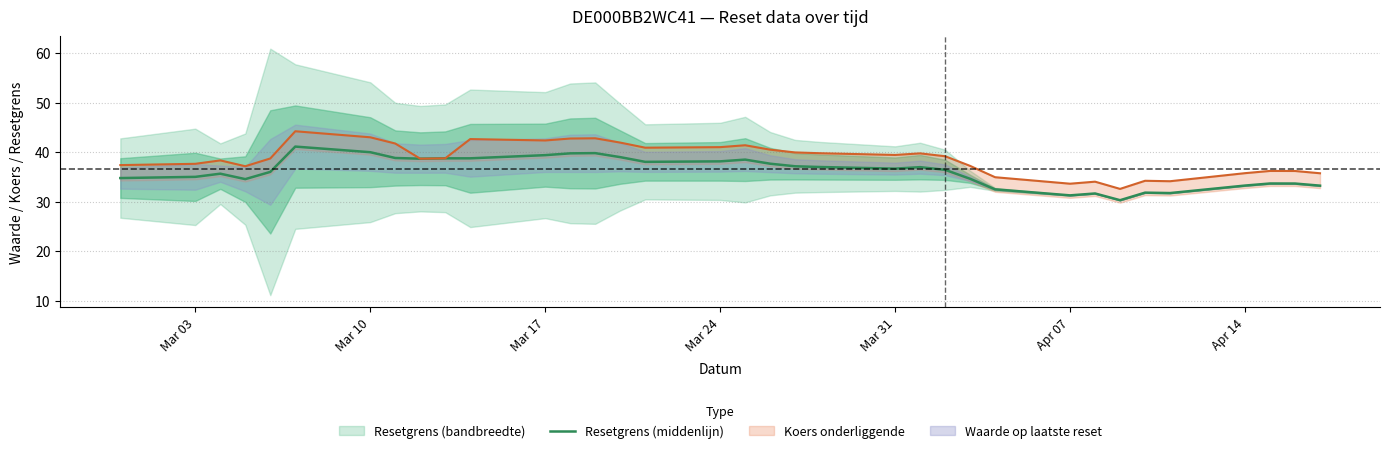

Count the number of categories in the chart.

35